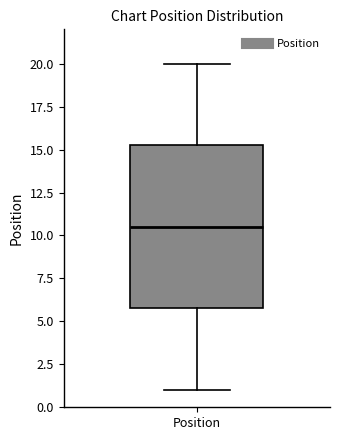

Read this box plot against the y-axis: the position of the median line, the range covered by the box, and the ends of both whiskers. The values are not printed on the chart, so give them approximately, as read against the axis.

median 10.5, box 6.0 to 15.5, whiskers 1.0 to 20.0